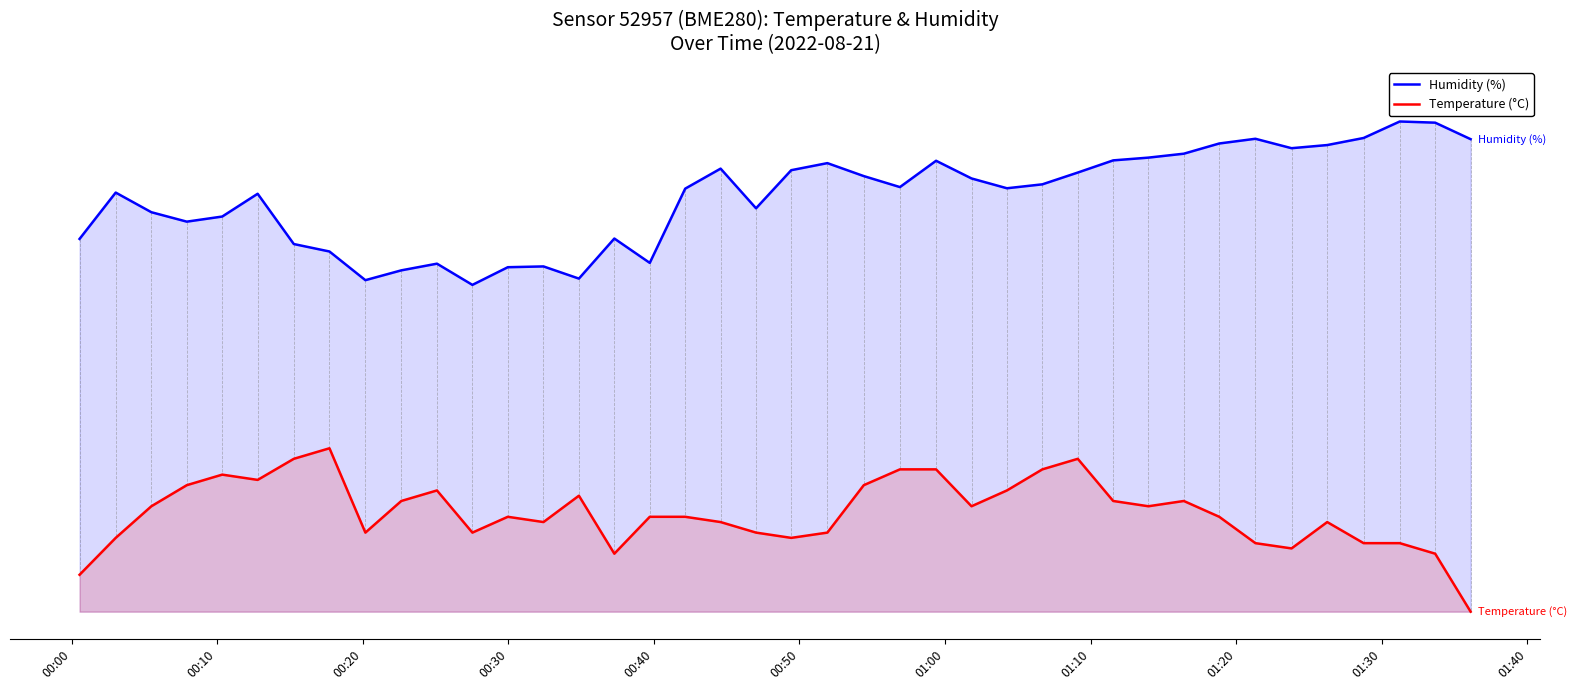

Which series has the largest range (max minus min)?

Humidity (%)